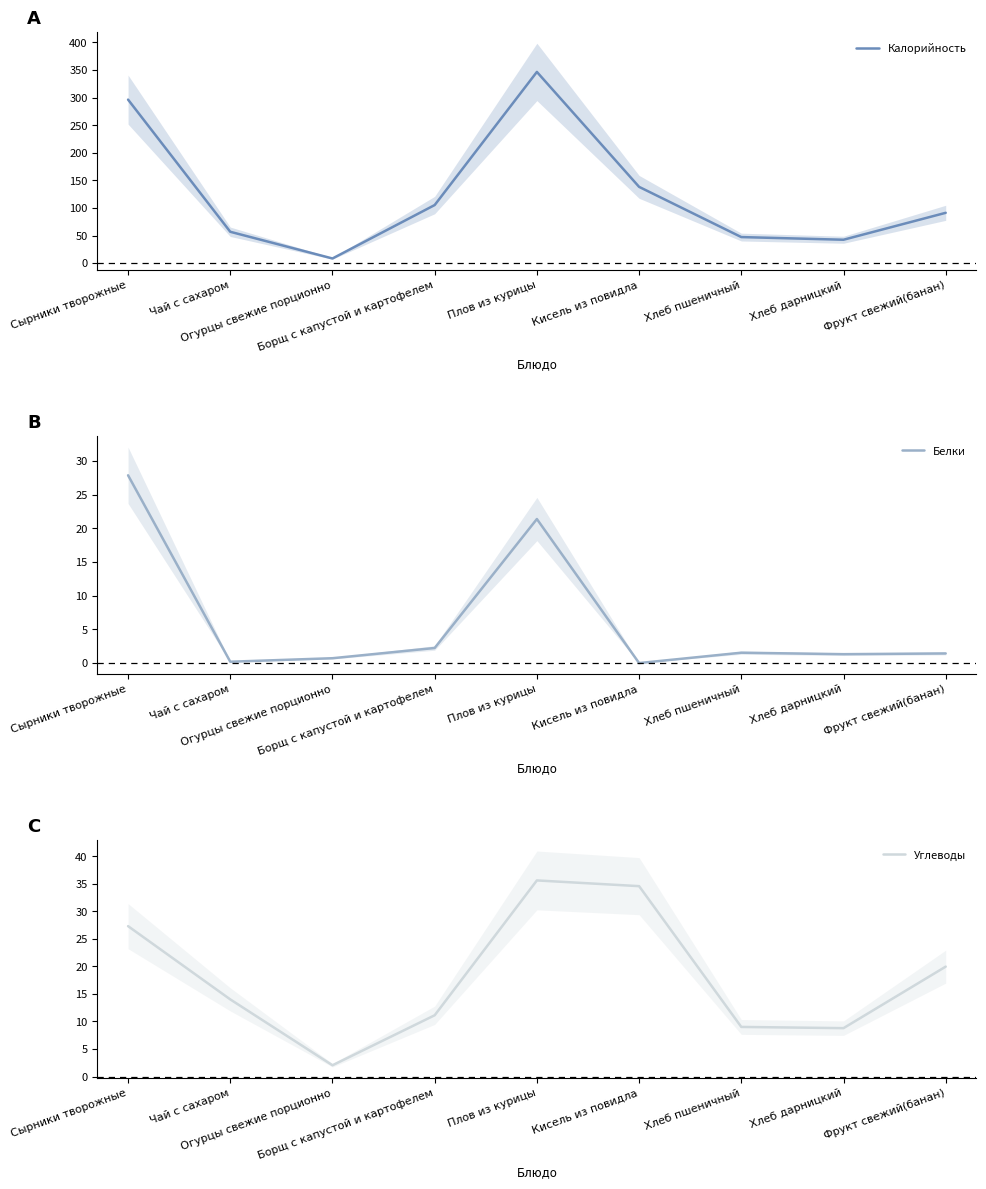

Count the number of categories in the chart.

9